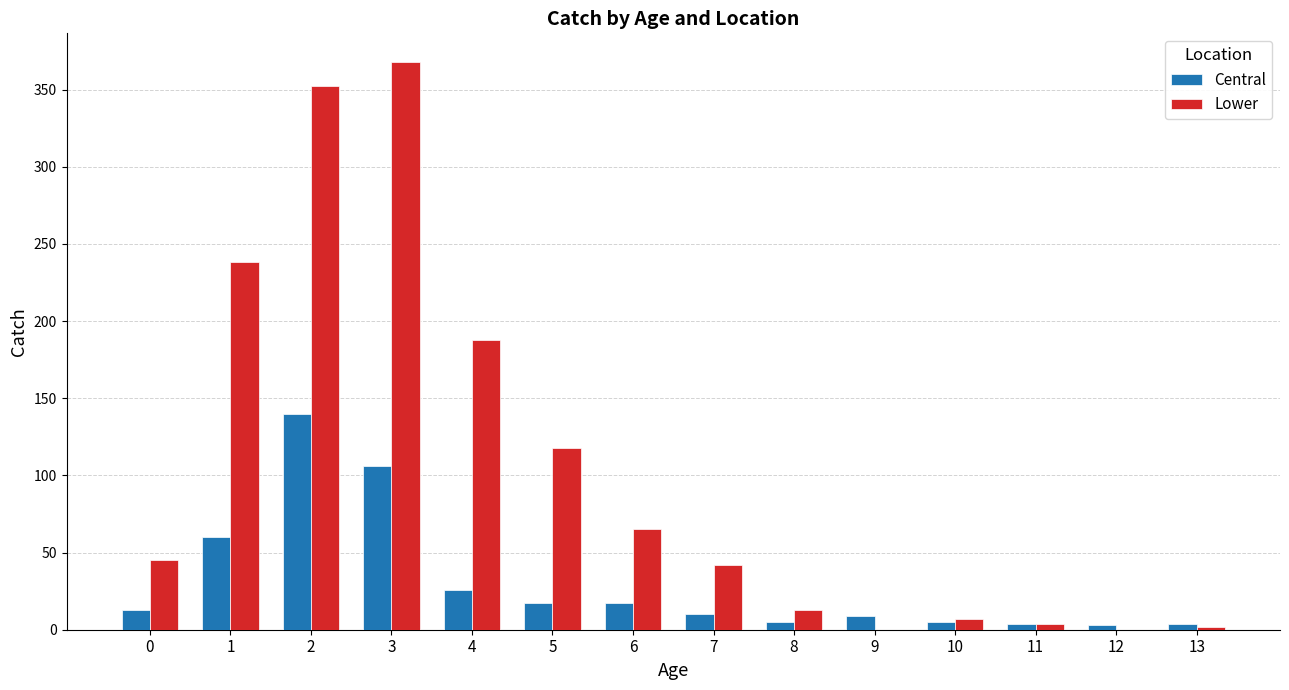

Are the bars grouped side by side (vs. stacked)?

Yes